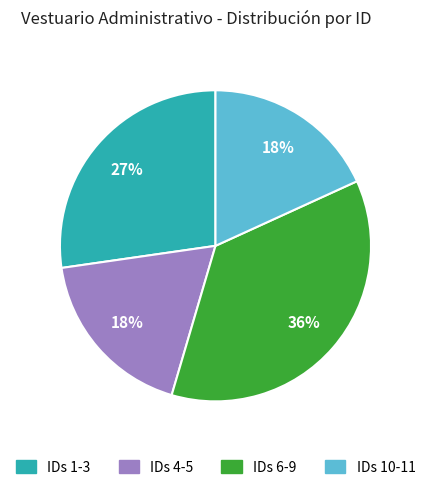

To the nearest percent, what is the average slice percentage?

25%